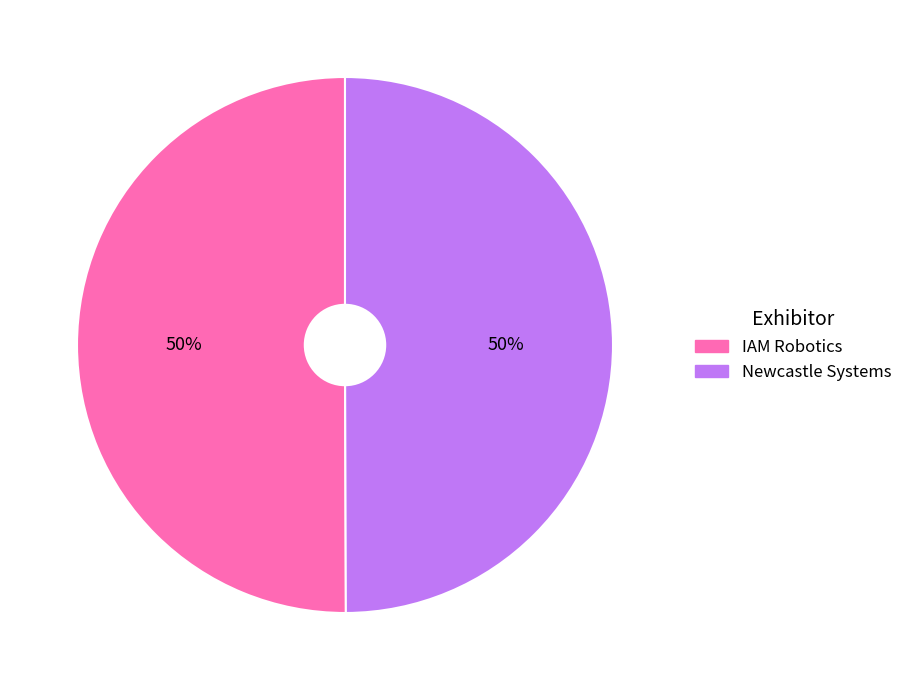

Do Newcastle Systems and IAM Robotics together represent more than half of the pie?

Yes